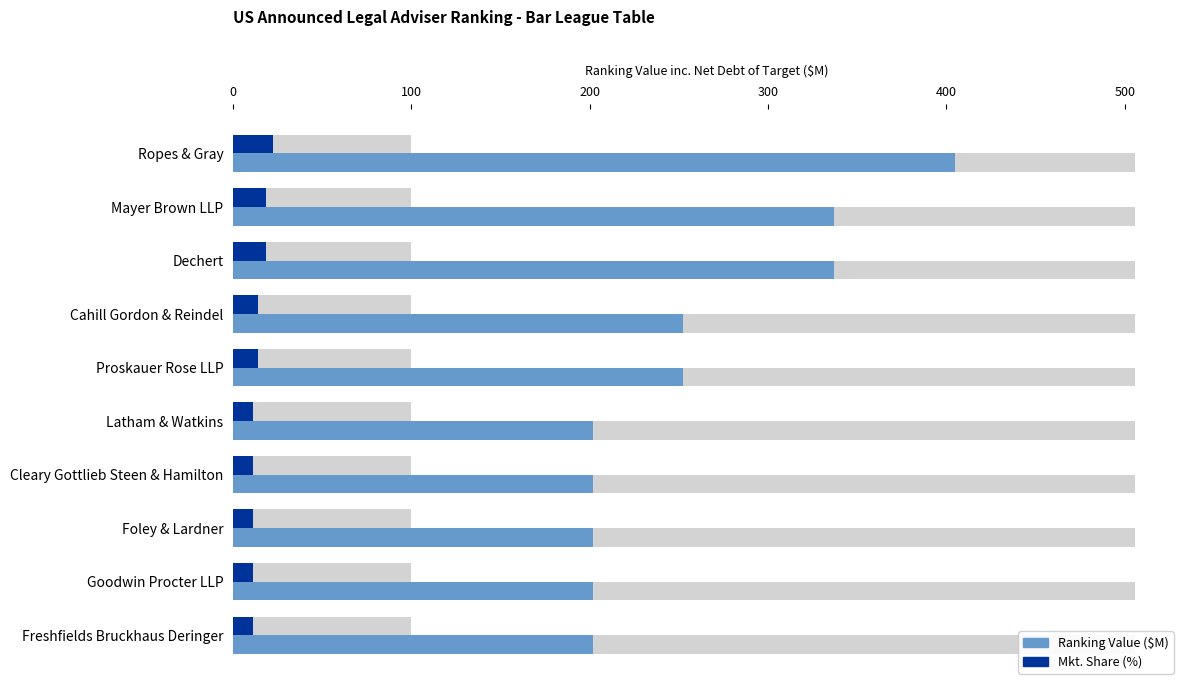

What are all the series names shown in the legend?

Ranking Value ($M), Mkt. Share (%)